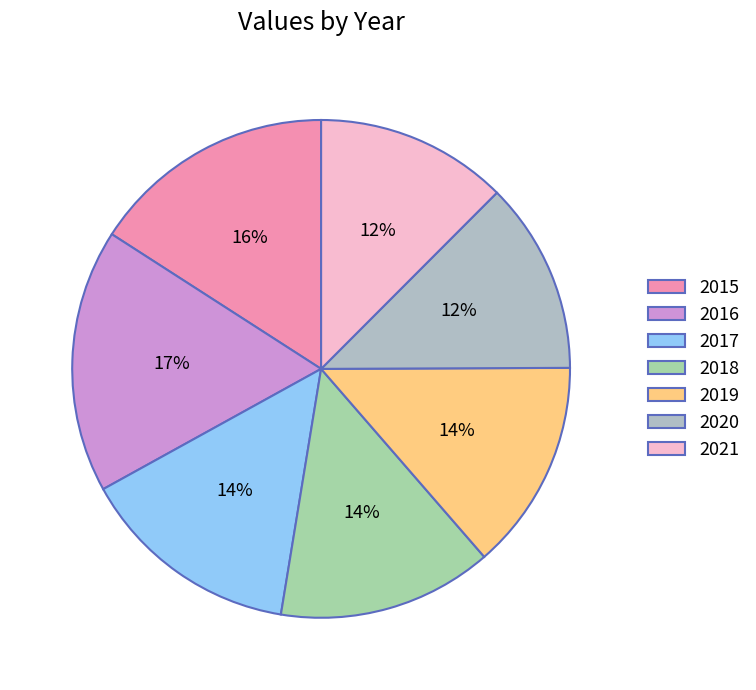

Rank the categories by value from lowest to highest.

2020, 2021, 2019, 2018, 2017, 2015, 2016